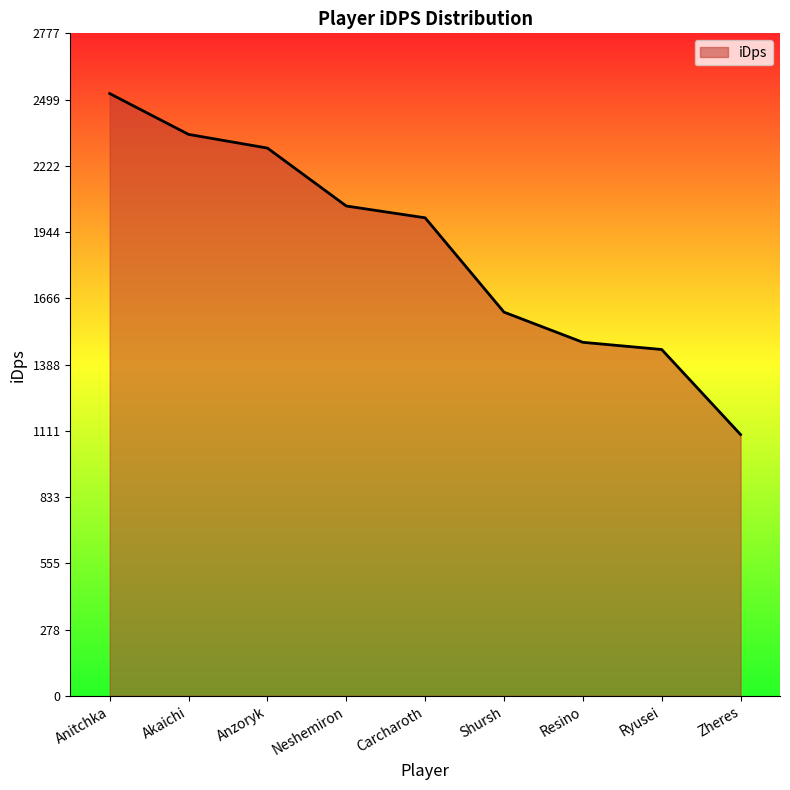

At which category does the chart reach its minimum across all series?

Zheres